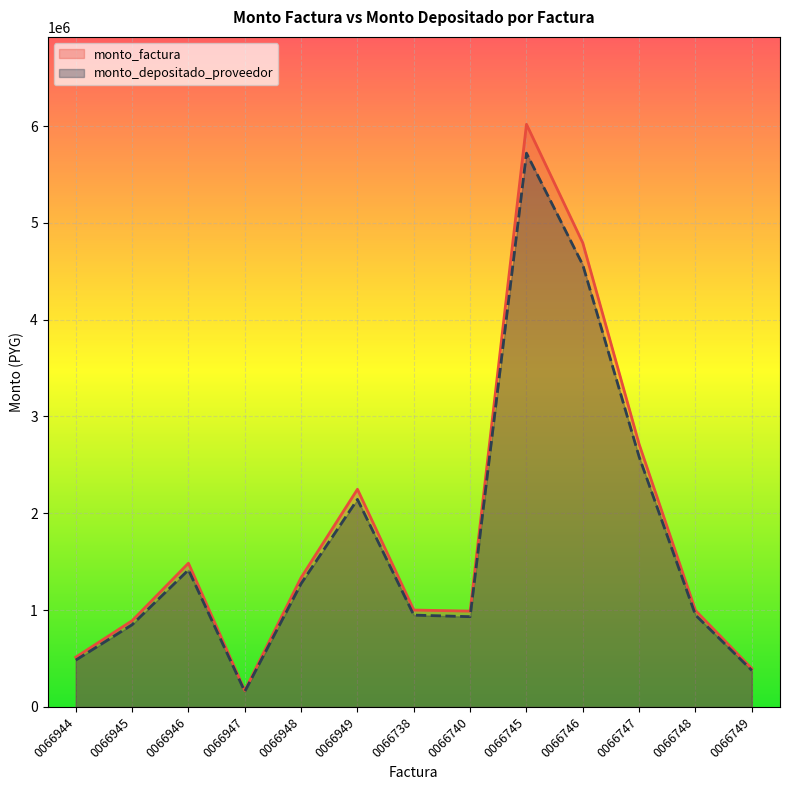

List the series in order of their overall mean, highest first.

monto_factura, monto_depositado_proveedor